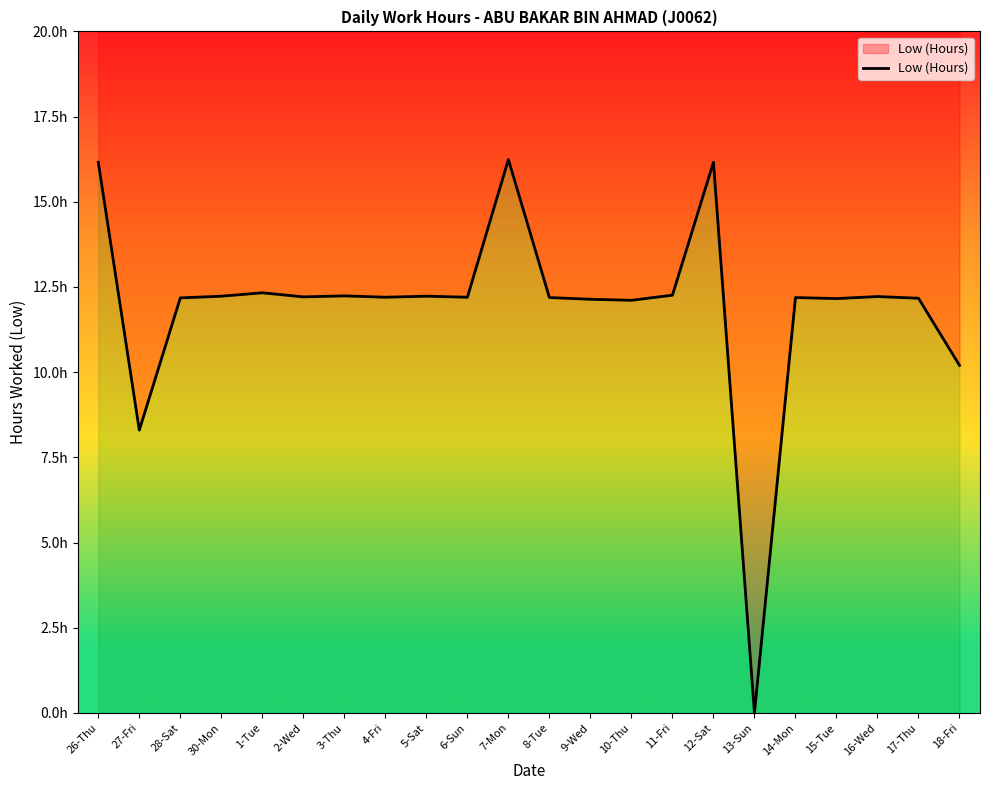

Reading right to left, extract all data points from this chart.

18-Fri=10.2	17-Thu=12.2	16-Wed=12.2	15-Tue=12.2	14-Mon=12.2	13-Sun=0.0	12-Sat=16.2	11-Fri=12.3	10-Thu=12.1	9-Wed=12.1	8-Tue=12.2	7-Mon=16.2	6-Sun=12.2	5-Sat=12.2	4-Fri=12.2	3-Thu=12.2	2-Wed=12.2	1-Tue=12.3	30-Mon=12.2	28-Sat=12.2	27-Fri=8.3	26-Thu=16.2